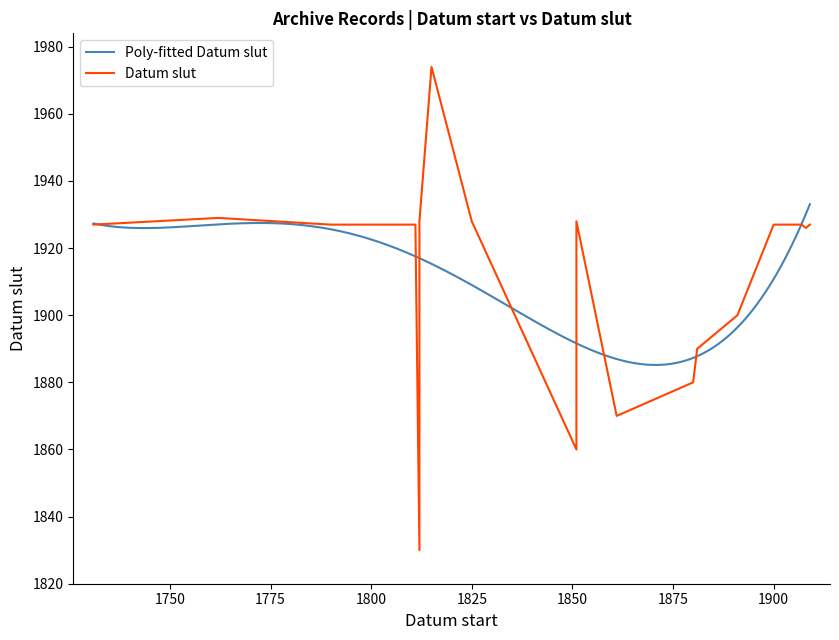

What is the difference between the maximum and minimum values in the Datum start series?

178